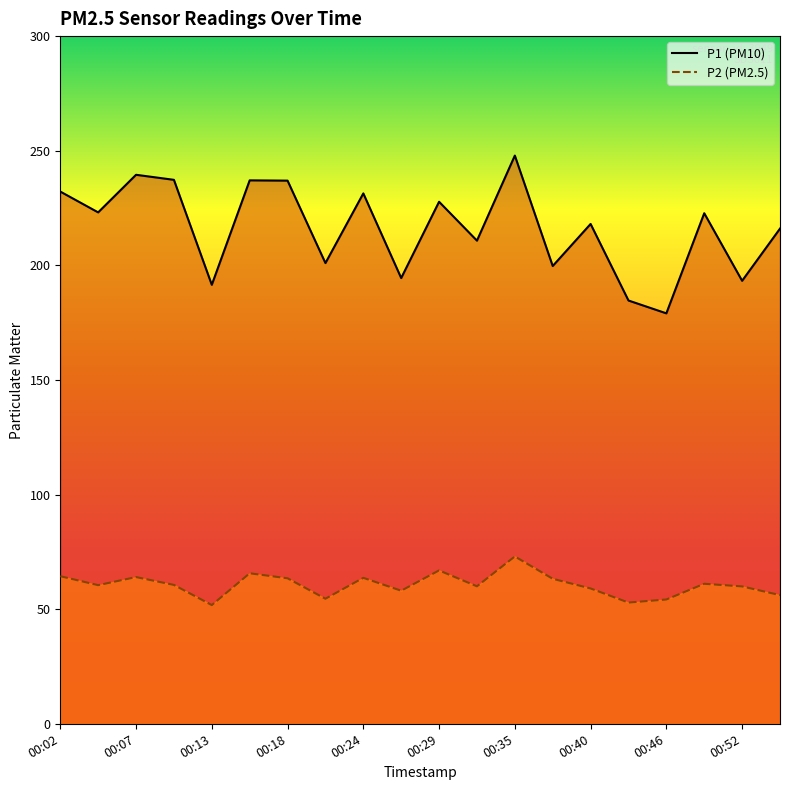

At which category is the sum across all series the highest?

00:35